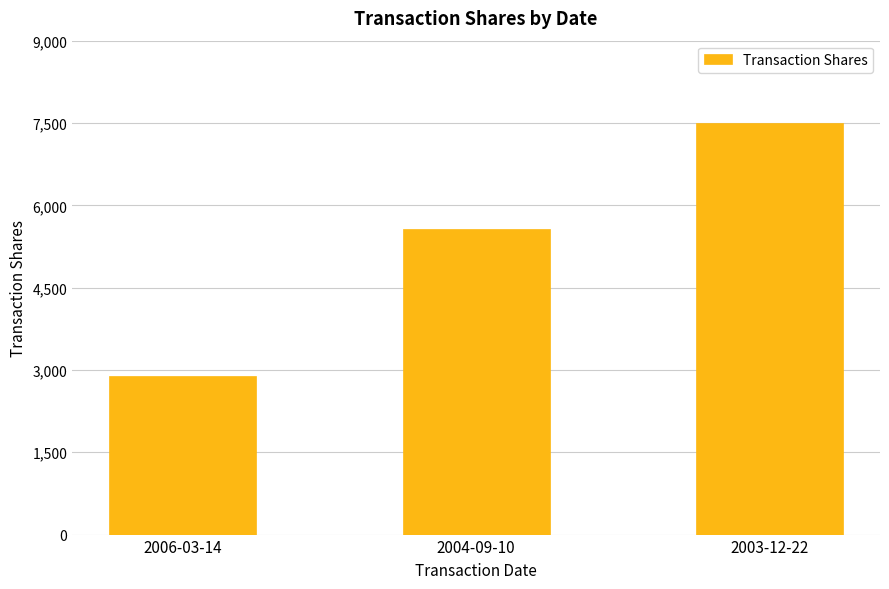

What is the average value?

5321